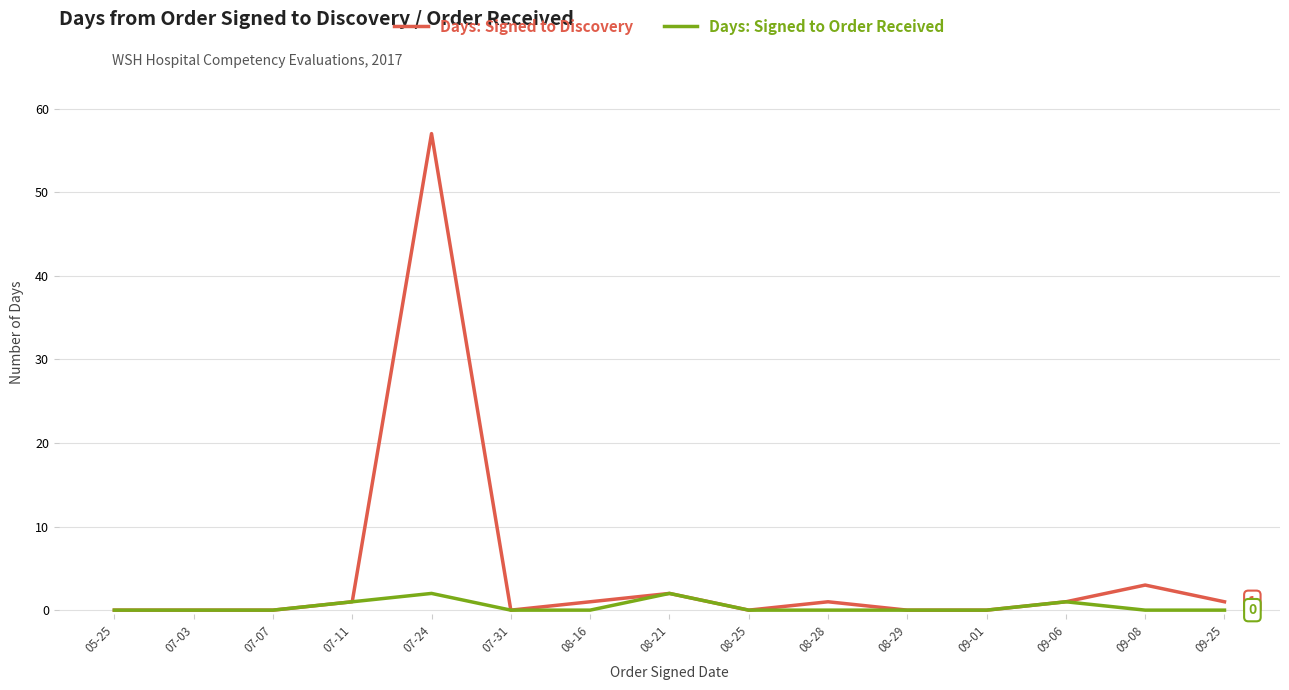

Reading left to right, what are all the values shown in this chart?

Days: Signed to Discovery: 0	0	0	1	57	0	1	2	0	1	0	0	1	3	1
Days: Signed to Order Received: 0	0	0	1	2	0	0	2	0	0	0	0	1	0	0